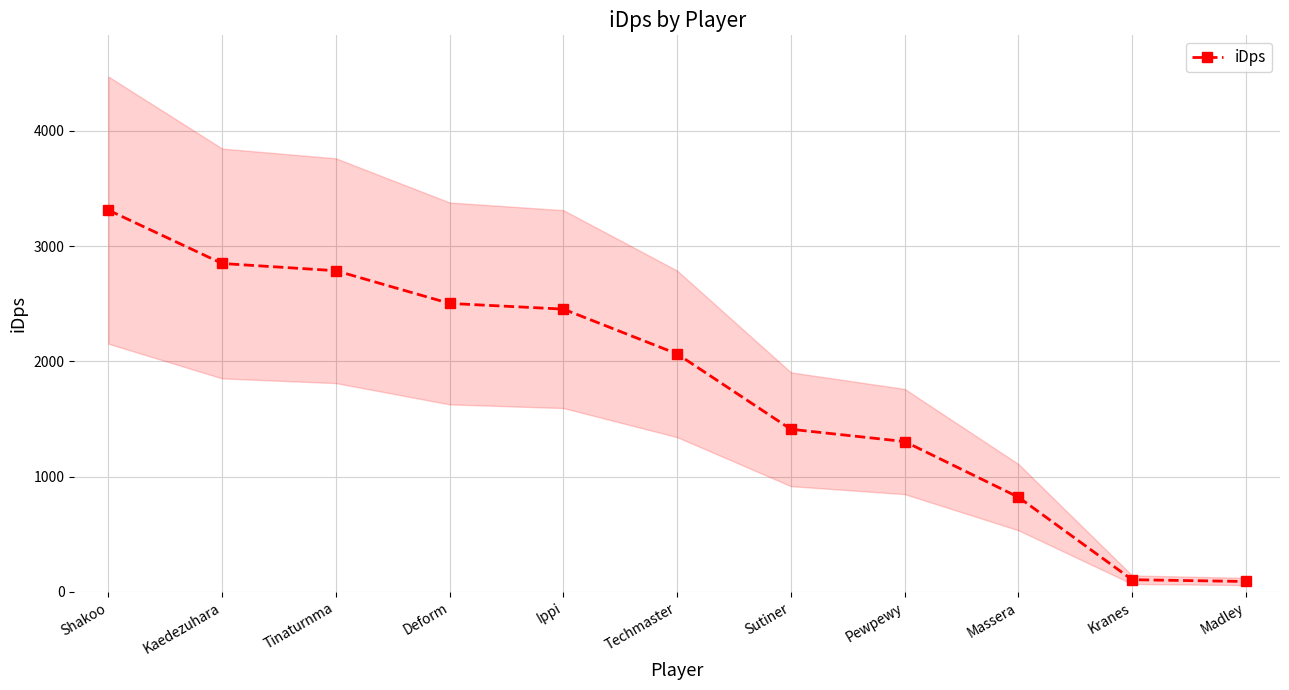

What is the minimum value shown in the chart?

89.9